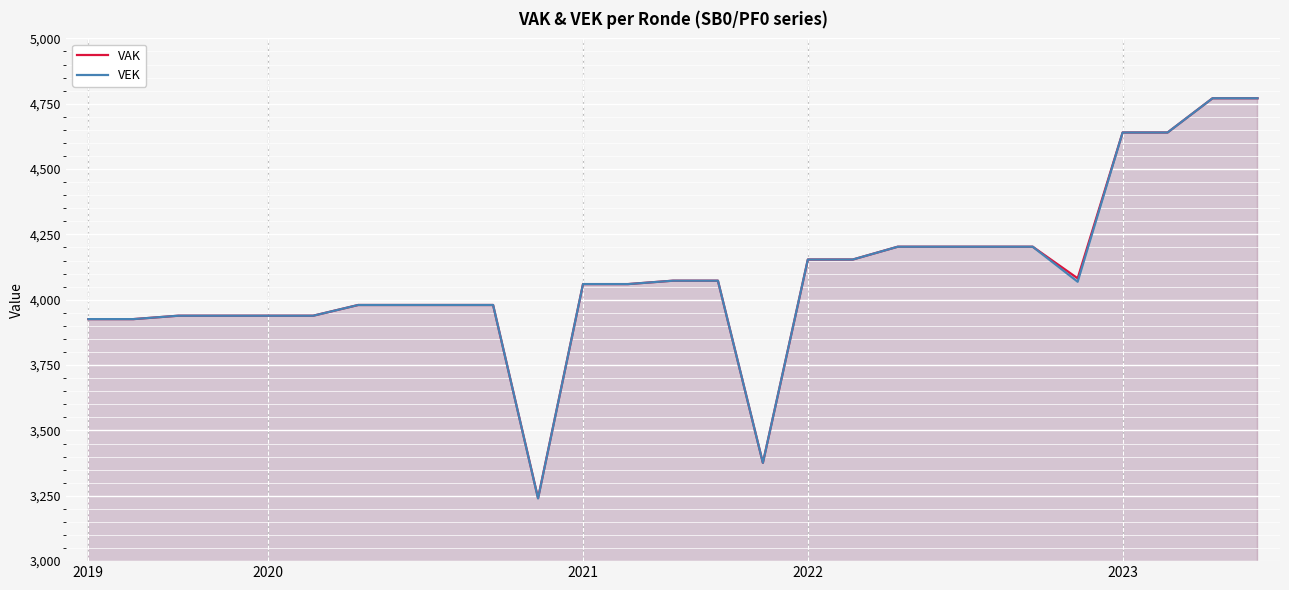

What is the highest value of the VAK series?

4771